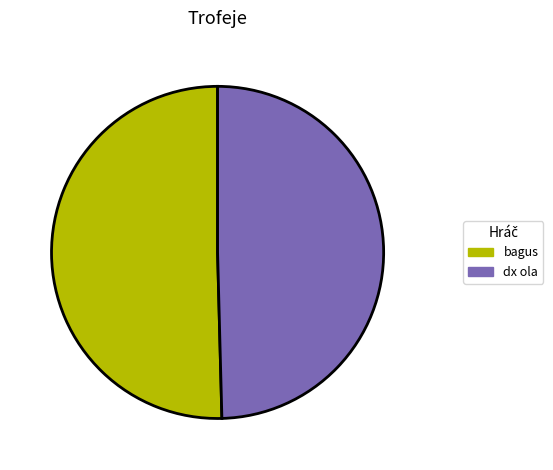

Is dx ola the majority of the pie?

No